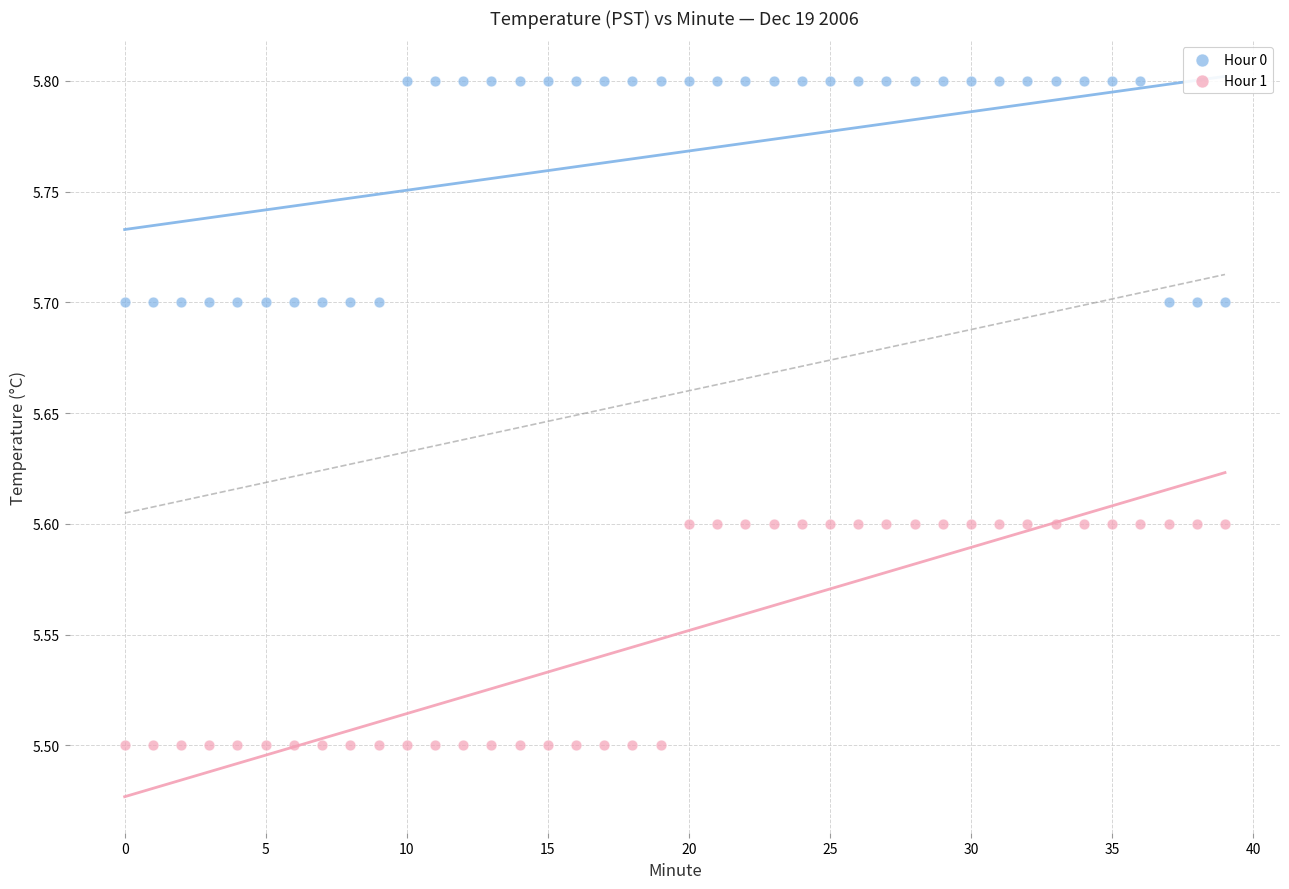

What are all the series names shown in the legend?

Hour 0, Hour 1